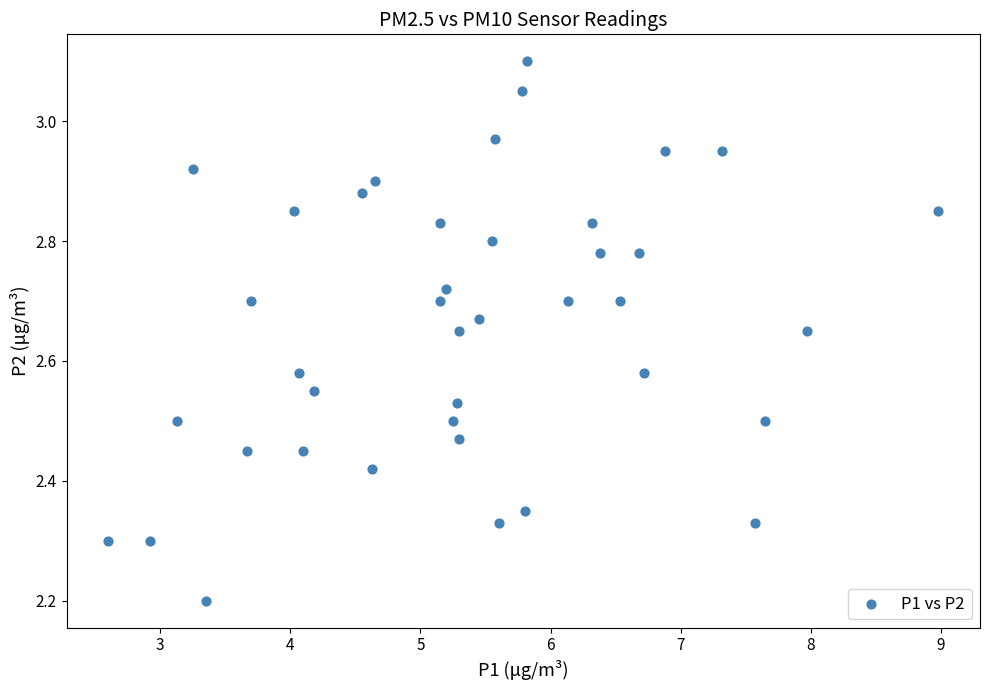

What Y value in the scatter plot is closest to 2?

2.2